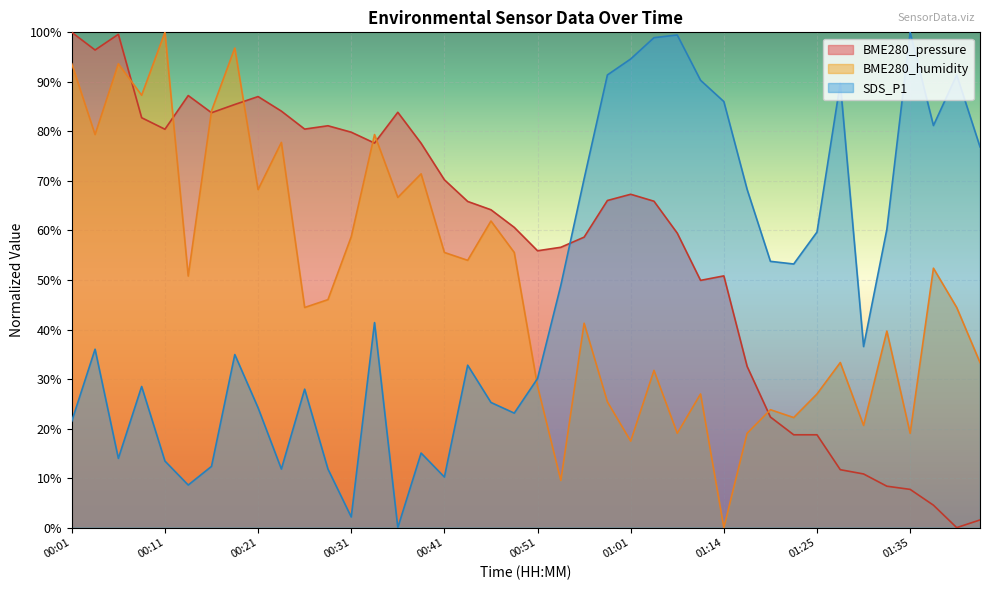

How many lines are shown in the chart?

3